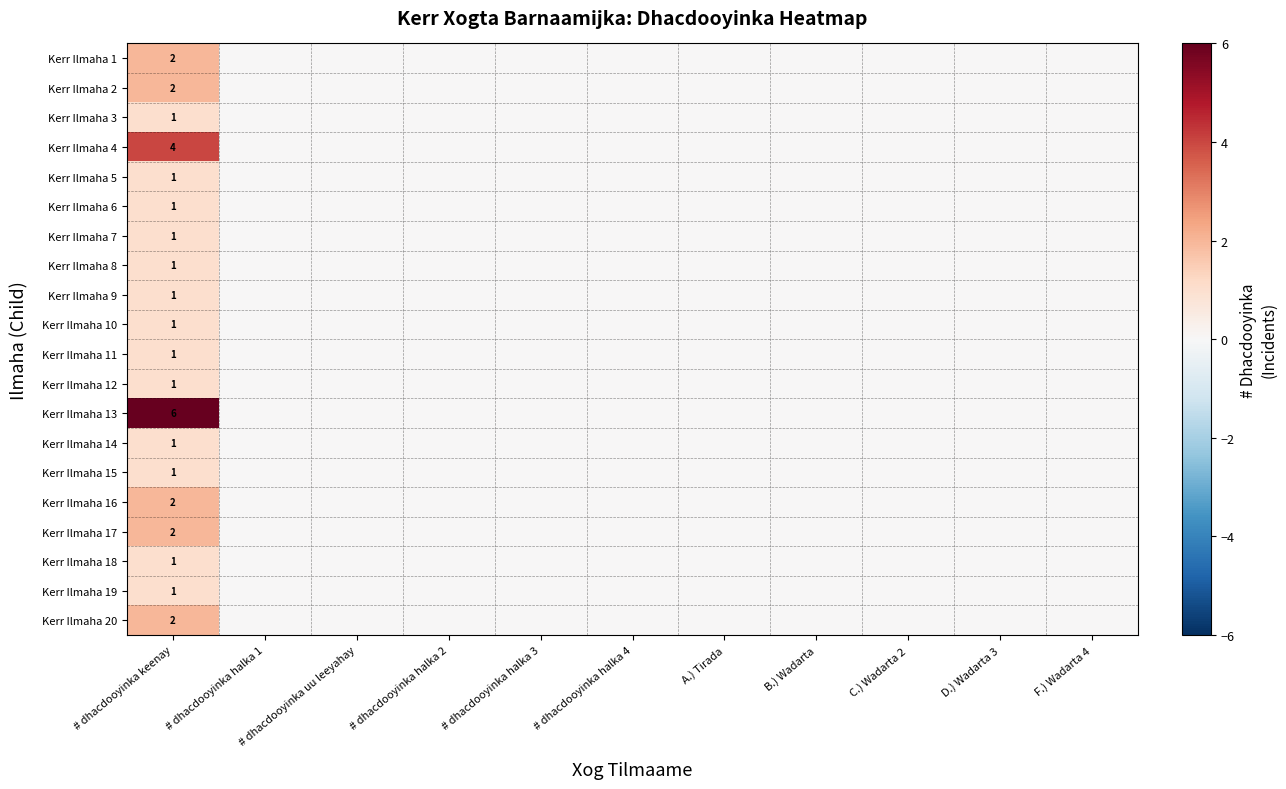

What is the spread (max minus min) of values at # dhacdooyinka keenay?

5